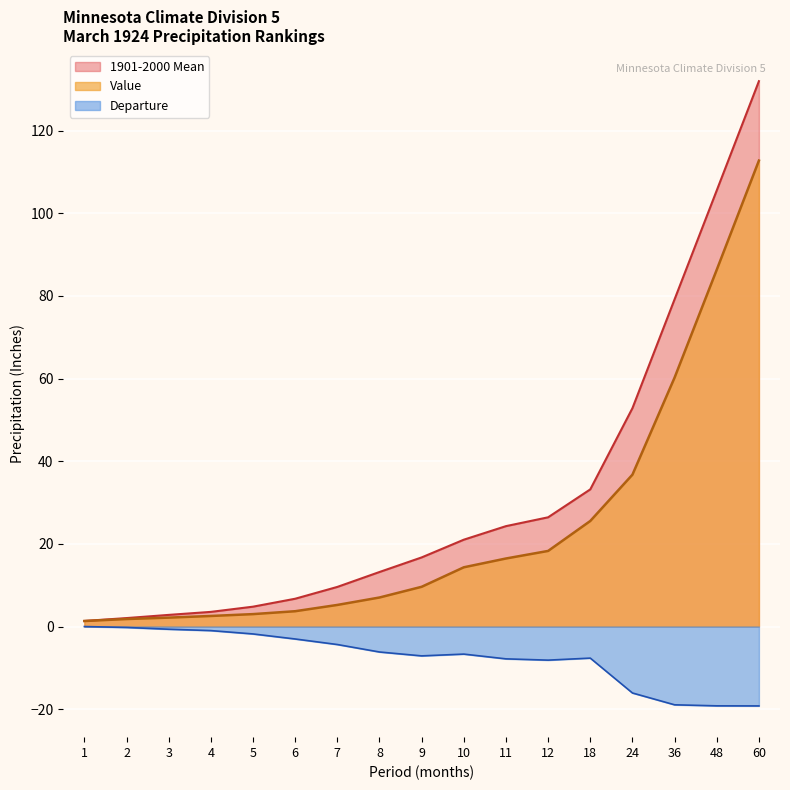

How many data points in Departure are less than -6?

10